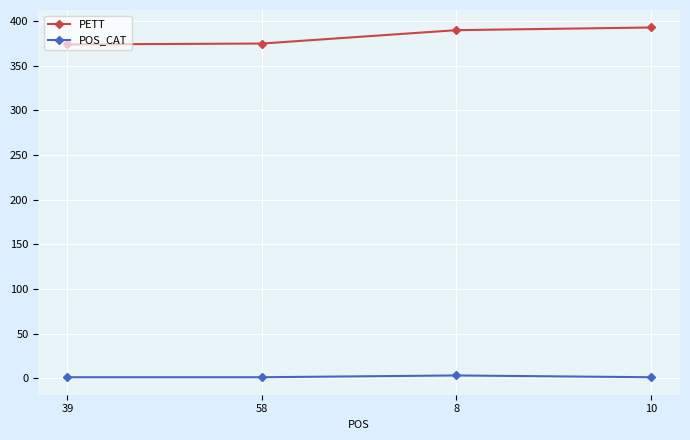

What are all the series names shown in the legend?

PETT, POS_CAT